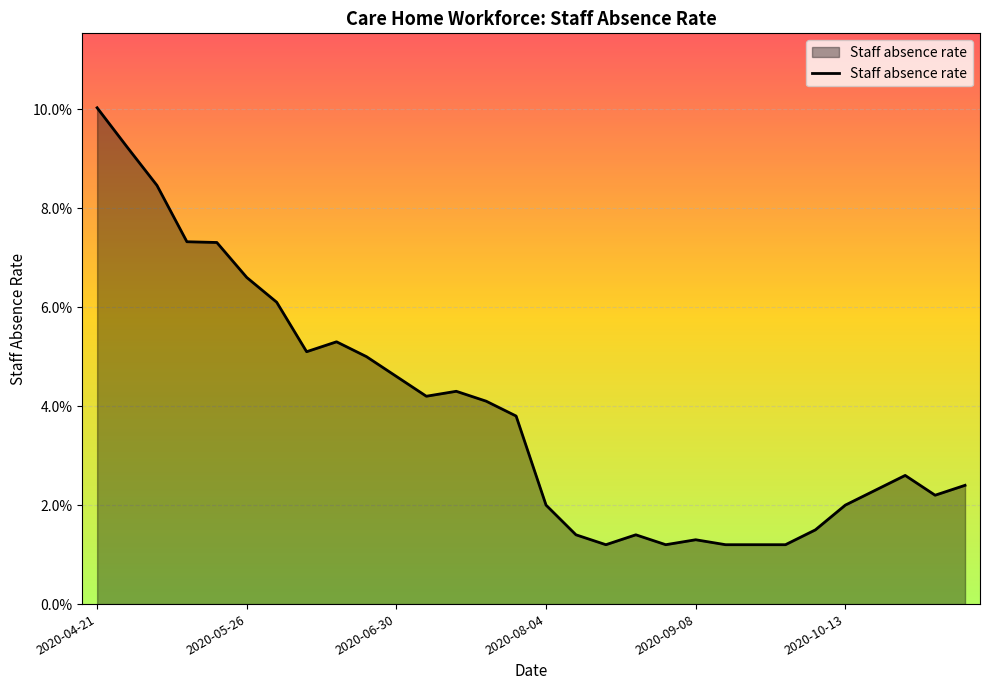

At which label is the value closest to 0?

2020-08-18